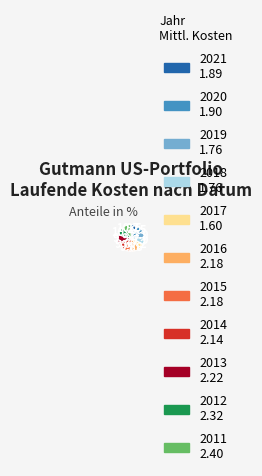

How many segments does this pie chart have?

11